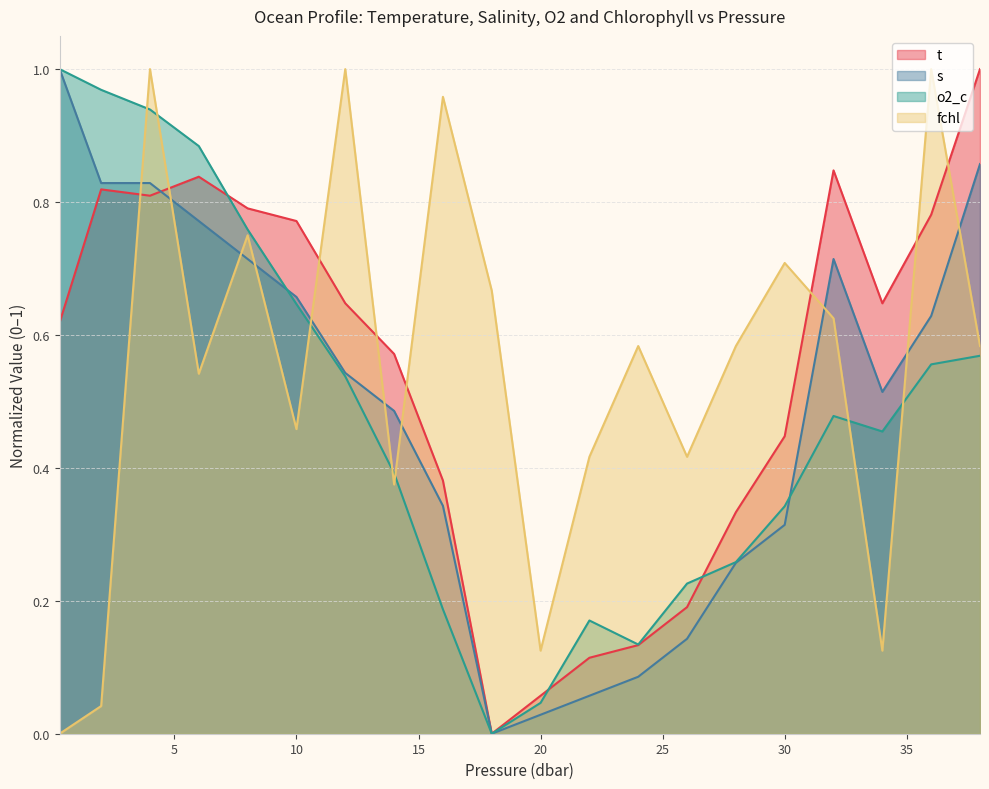

Count the number of data series in this chart.

4